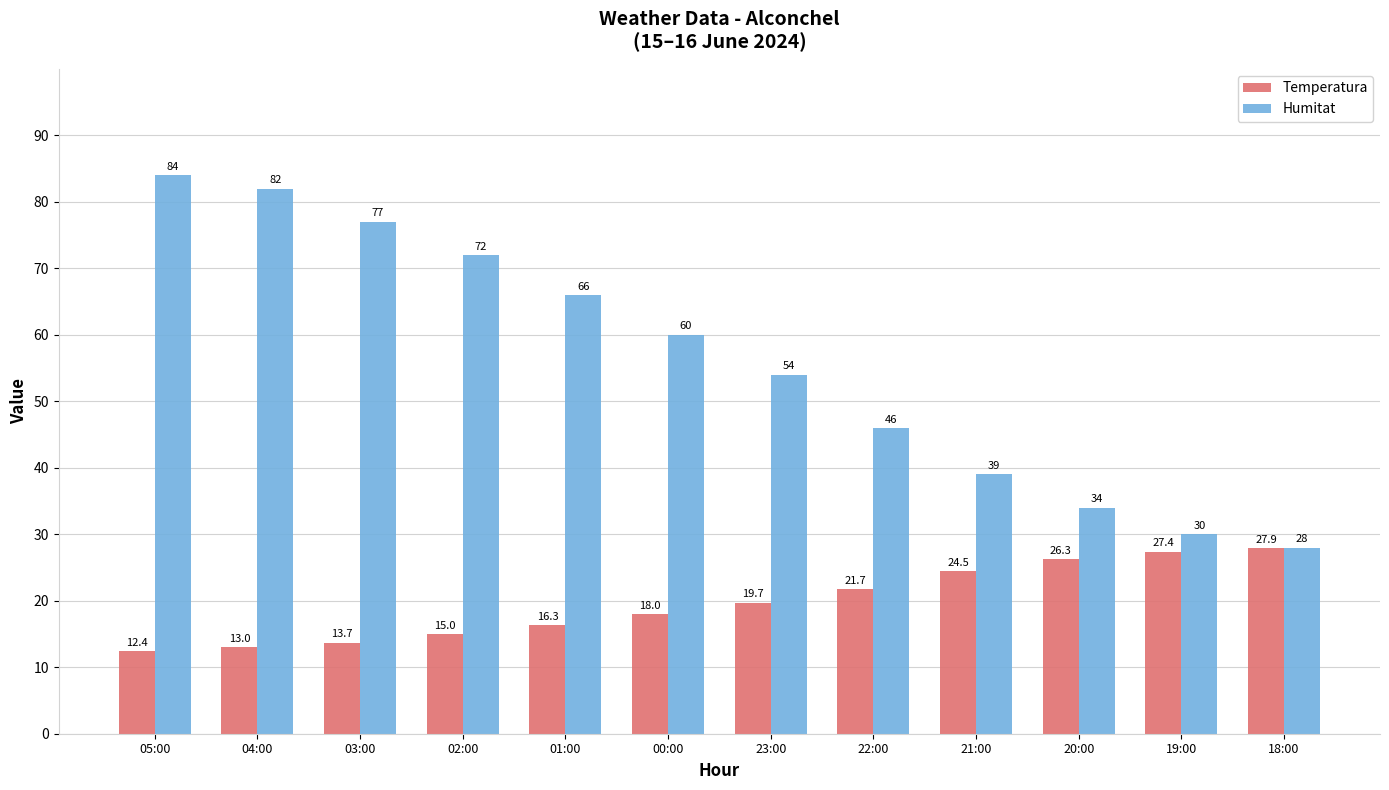

What is the total value across all series at 20:00?

60.3